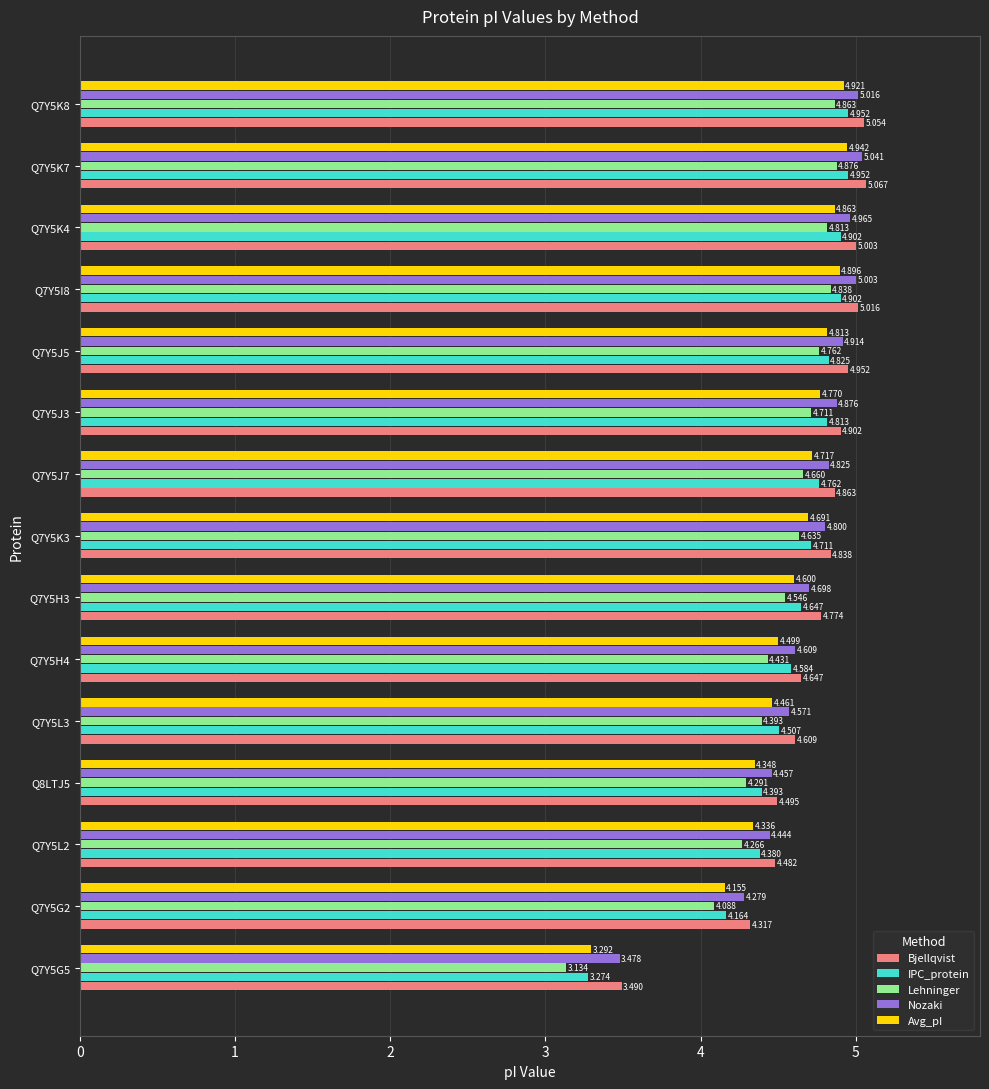

Is the value of Bjellqvist at Q7Y5G5 greater than the value of Lehninger at Q7Y5J3?

No